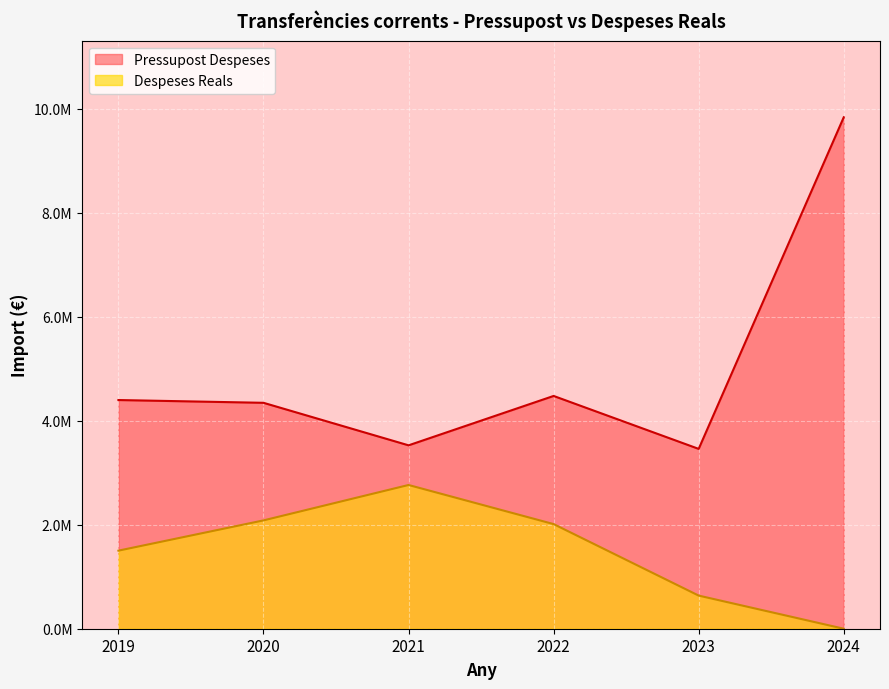

How many values in the Pressupost Despeses series exceed 4400000?

2